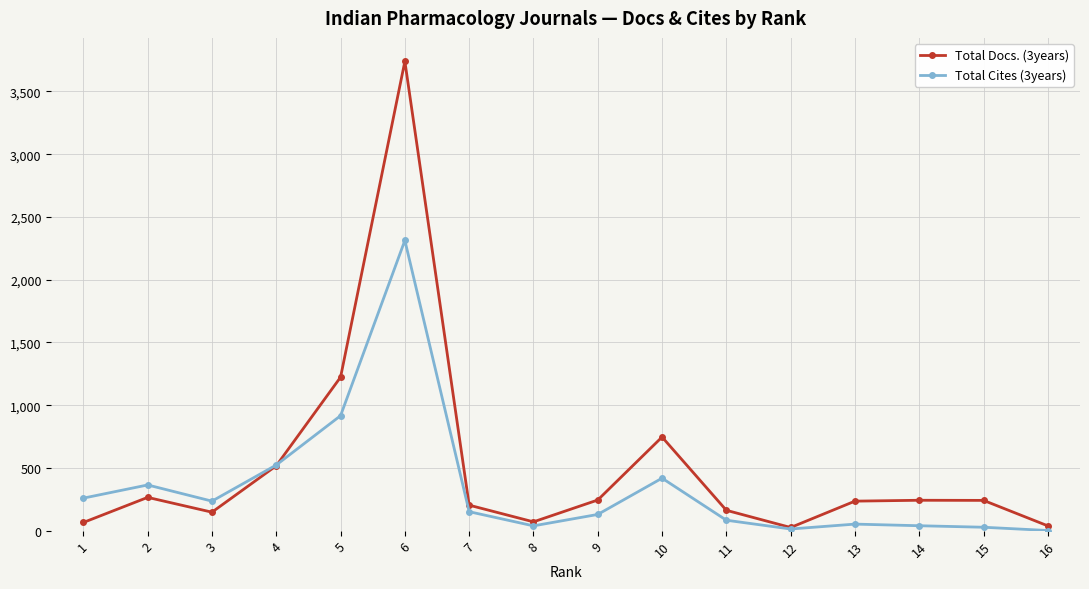

Which series has the largest total across all categories?

Total Docs. (3years)